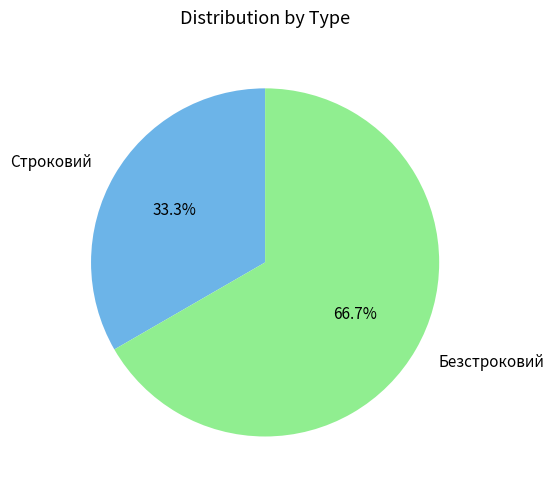

Which category has the smallest portion of the pie?

Строковий